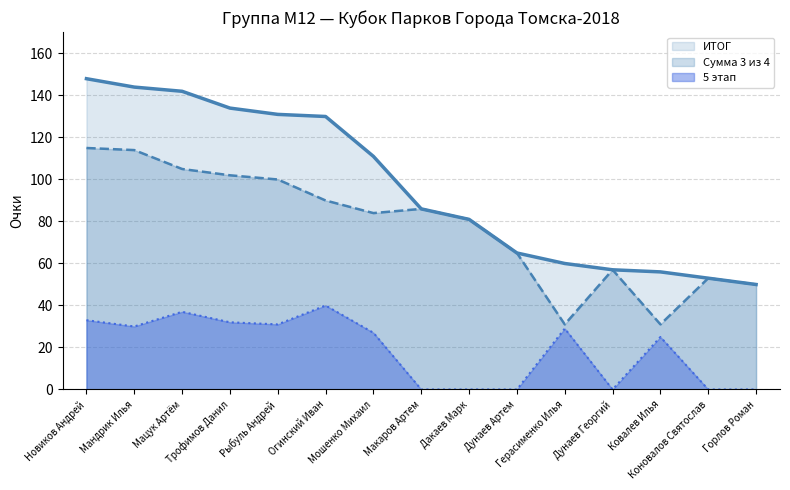

What is the lowest value of the ИТОГ series?

50